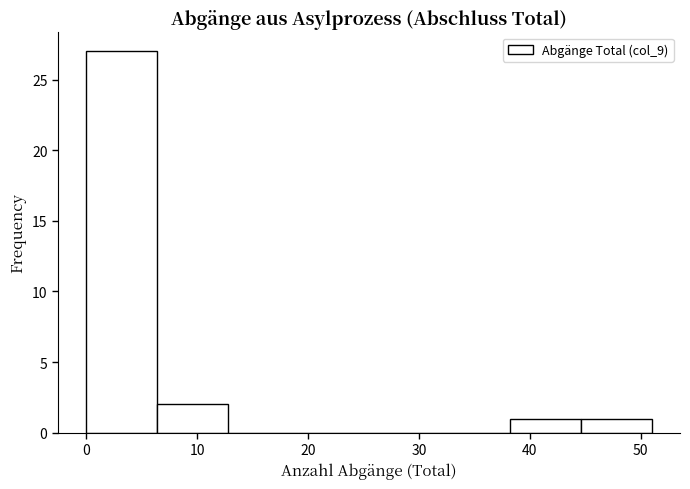

Which range on the x-axis has the tallest bar?

0 to 6